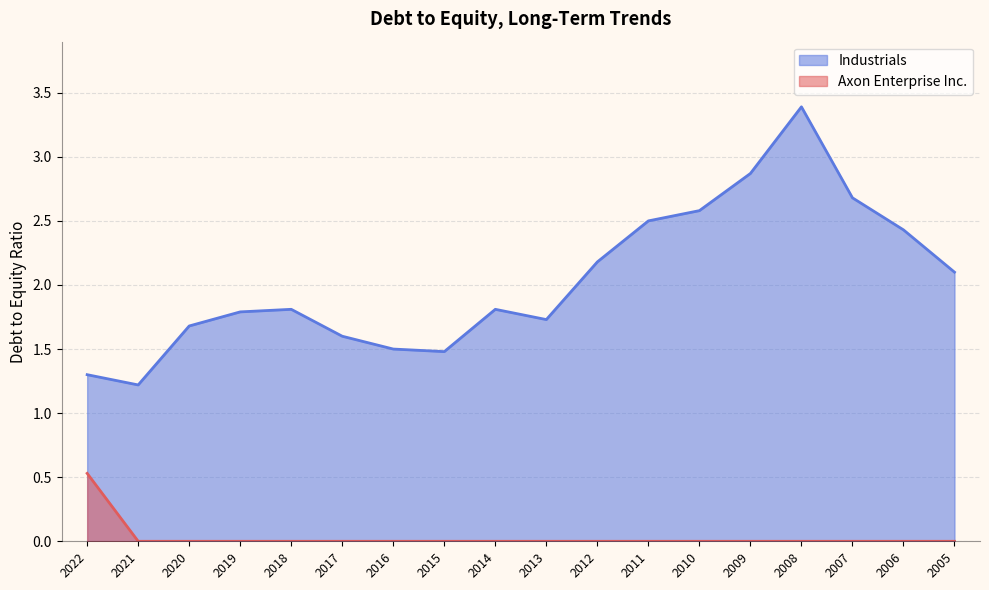

Which has a higher value, 2012 or 2016?

2012